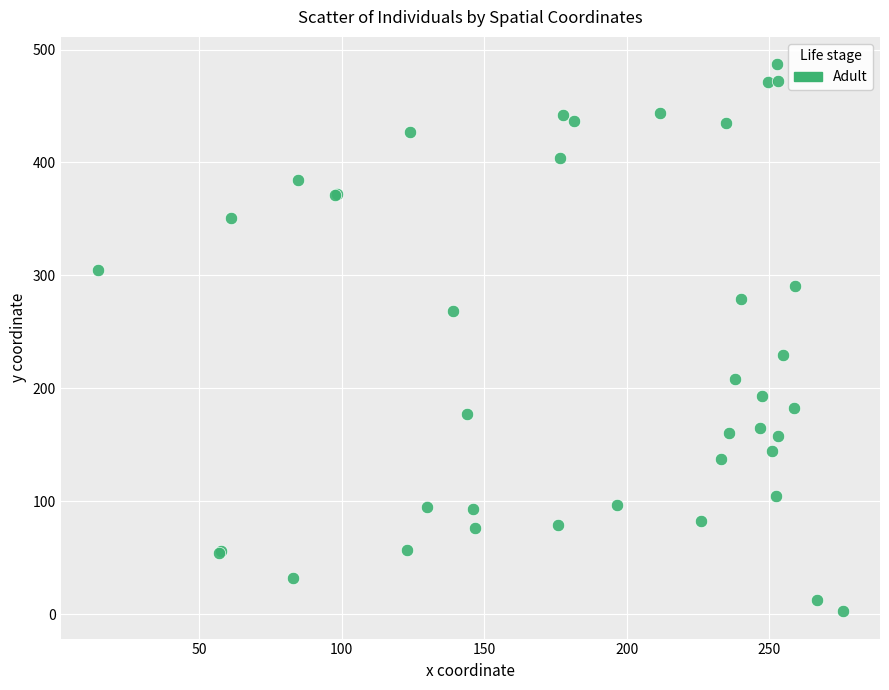

What Y value in the scatter plot is closest to 244?

229.8